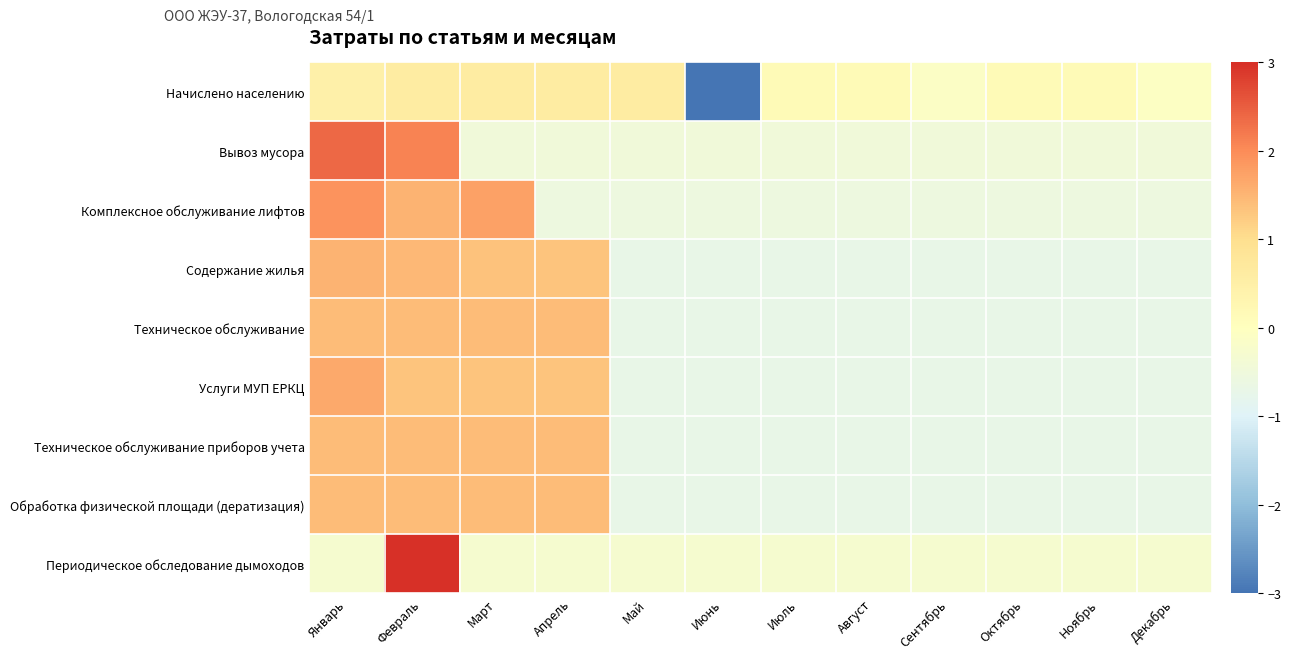

Reading left to right, transcribe all the data shown in this chart.

Начислено населению: Январь=0.4	Февраль=0.6	Март=0.6	Апрель=0.6	Май=0.6	Июнь=-3.2	Июль=0.1	Август=0.1	Сентябрь=-0.1	Октябрь=0.1	Ноябрь=0.1	Декабрь=-0.1
Вывоз мусора: Январь=2.4	Февраль=2.1	Март=-0.4	Апрель=-0.4	Май=-0.4	Июнь=-0.4	Июль=-0.4	Август=-0.4	Сентябрь=-0.4	Октябрь=-0.4	Ноябрь=-0.4	Декабрь=-0.4
Комплексное обслуживание лифтов: Январь=1.9	Февраль=1.5	Март=1.7	Апрель=-0.6	Май=-0.6	Июнь=-0.6	Июль=-0.6	Август=-0.6	Сентябрь=-0.6	Октябрь=-0.6	Ноябрь=-0.6	Декабрь=-0.6
Содержание жилья: Январь=1.5	Февраль=1.5	Март=1.3	Апрель=1.3	Май=-0.7	Июнь=-0.7	Июль=-0.7	Август=-0.7	Сентябрь=-0.7	Октябрь=-0.7	Ноябрь=-0.7	Декабрь=-0.7
Техническое обслуживание: Январь=1.4	Февраль=1.4	Март=1.4	Апрель=1.4	Май=-0.7	Июнь=-0.7	Июль=-0.7	Август=-0.7	Сентябрь=-0.7	Октябрь=-0.7	Ноябрь=-0.7	Декабрь=-0.7
Услуги МУП ЕРКЦ: Январь=1.7	Февраль=1.3	Март=1.3	Апрель=1.3	Май=-0.7	Июнь=-0.7	Июль=-0.7	Август=-0.7	Сентябрь=-0.7	Октябрь=-0.7	Ноябрь=-0.7	Декабрь=-0.7
Техническое обслуживание приборов учета: Январь=1.4	Февраль=1.4	Март=1.4	Апрель=1.4	Май=-0.7	Июнь=-0.7	Июль=-0.7	Август=-0.7	Сентябрь=-0.7	Октябрь=-0.7	Ноябрь=-0.7	Декабрь=-0.7
Обработка физической площади (дератизация): Январь=1.4	Февраль=1.4	Март=1.4	Апрель=1.4	Май=-0.7	Июнь=-0.7	Июль=-0.7	Август=-0.7	Сентябрь=-0.7	Октябрь=-0.7	Ноябрь=-0.7	Декабрь=-0.7
Периодическое обследование дымоходов: Январь=-0.3	Февраль=3.3	Март=-0.3	Апрель=-0.3	Май=-0.3	Июнь=-0.3	Июль=-0.3	Август=-0.3	Сентябрь=-0.3	Октябрь=-0.3	Ноябрь=-0.3	Декабрь=-0.3